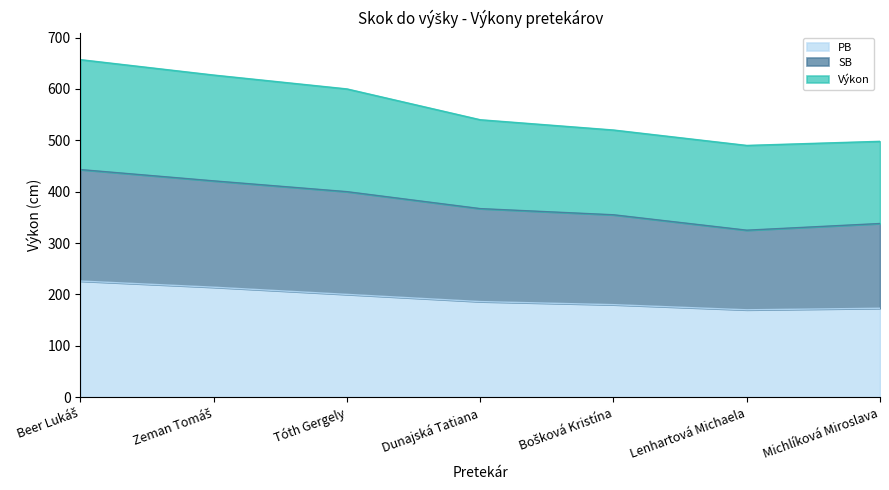

What is the label of the 6th point from the right?

Zeman Tomáš